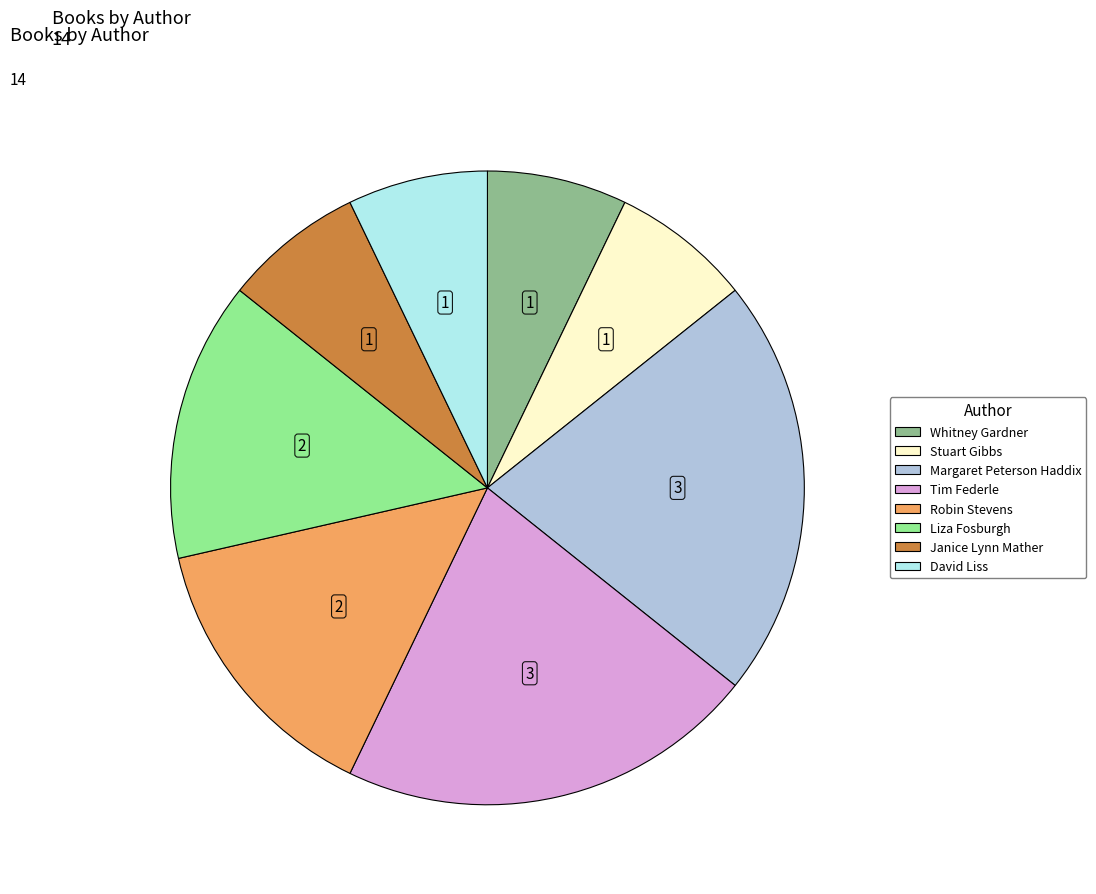

Is Stuart Gibbs the majority of the pie?

No